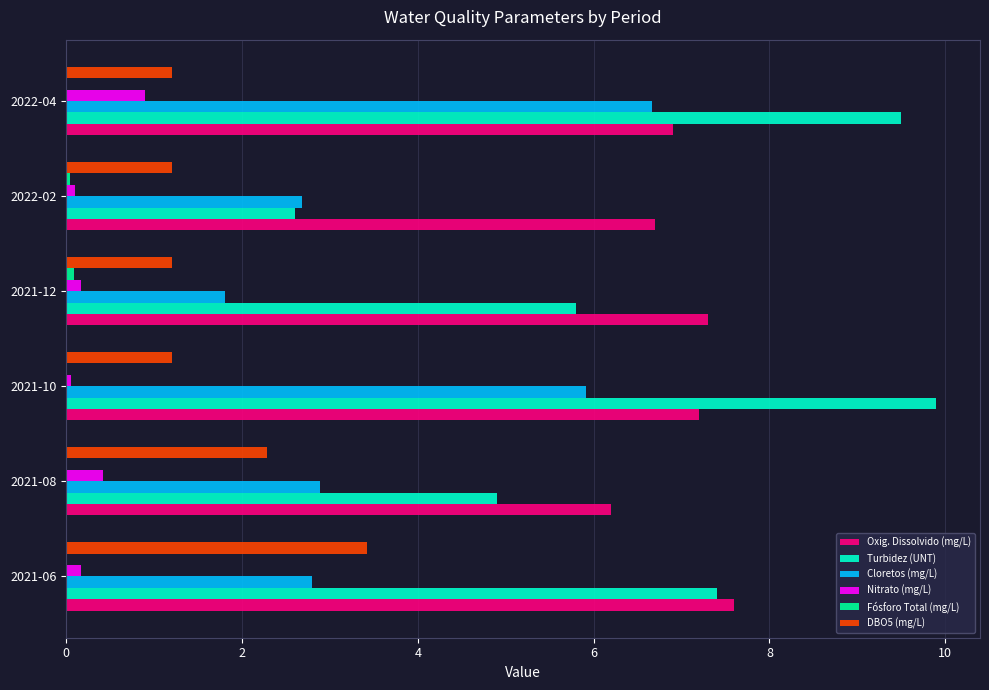

Which series has the largest range (max minus min)?

Turbidez (UNT)